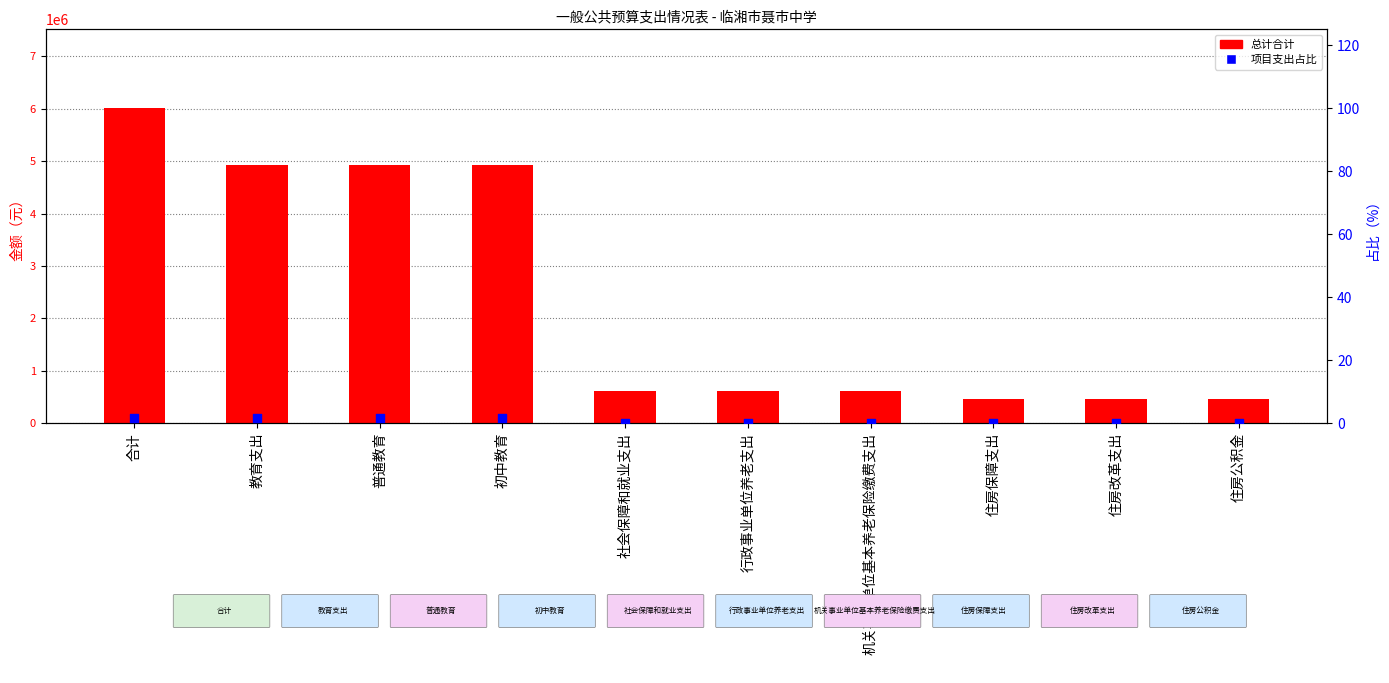

At how many categories does at least one series exceed 3062309?

4